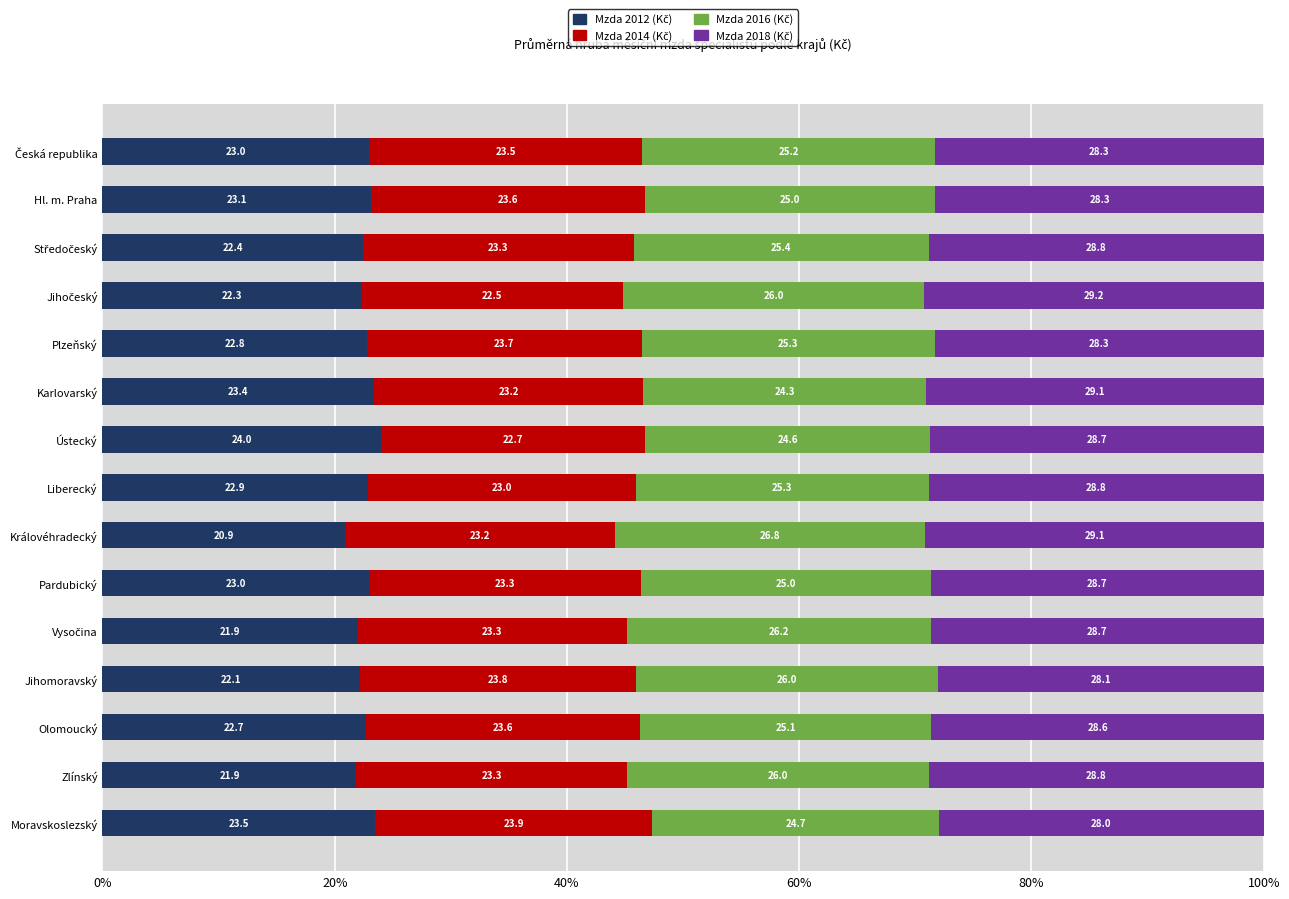

What is the total value across all series at Ústecký?

100.0